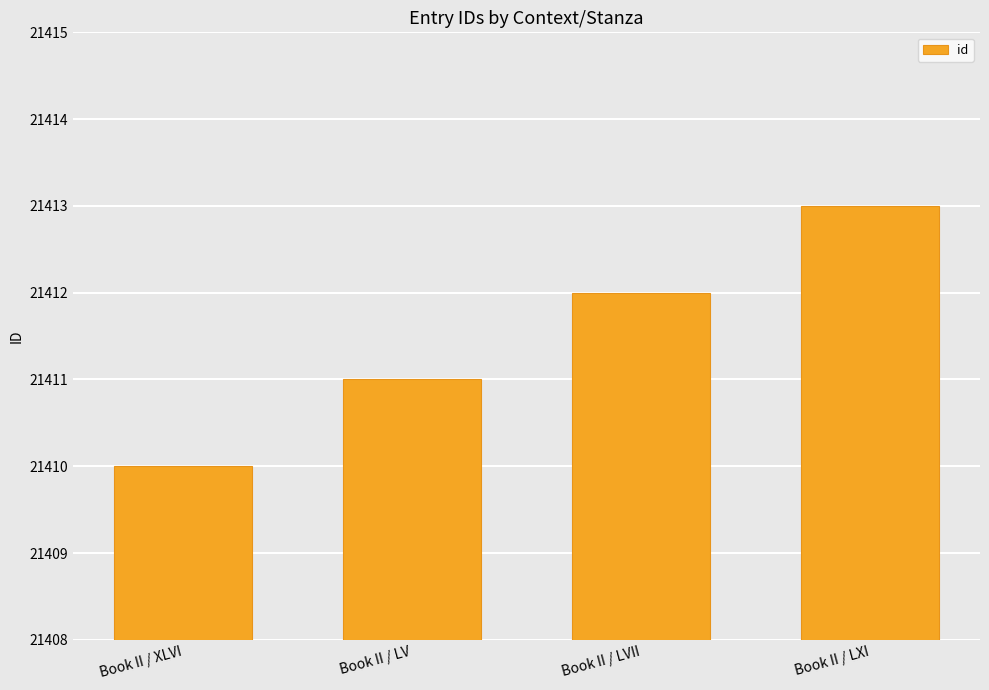

Does the chart contain any negative values?

No